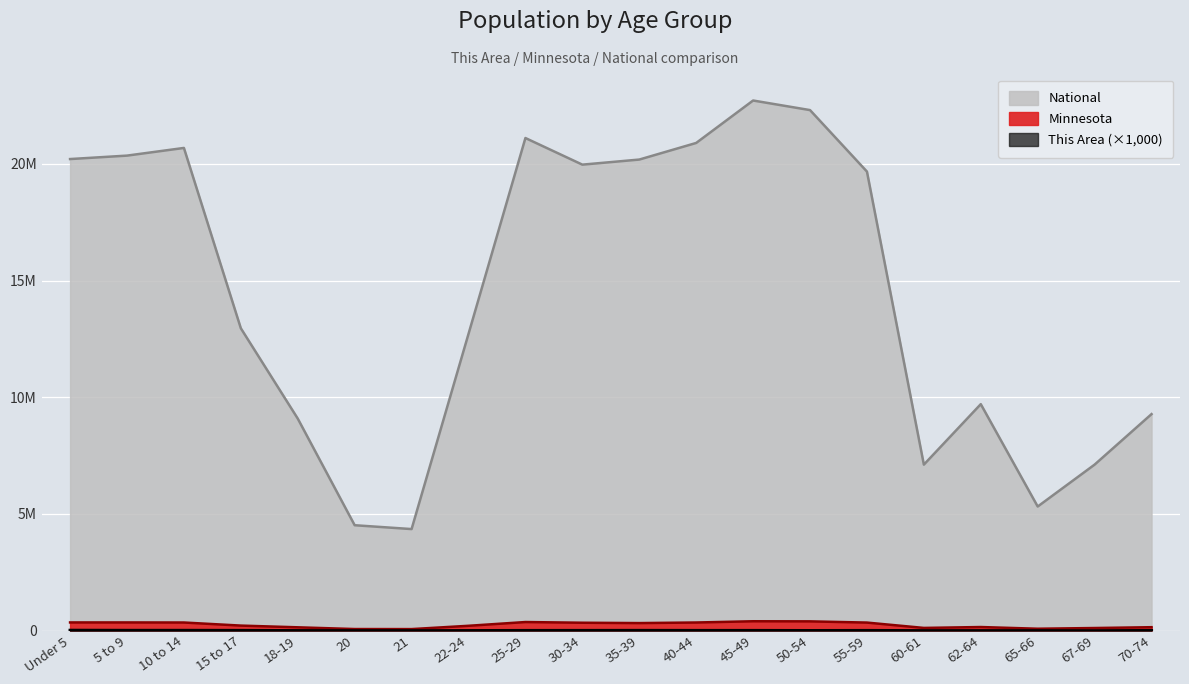

What is the total value across all series at 25-29?

21486535